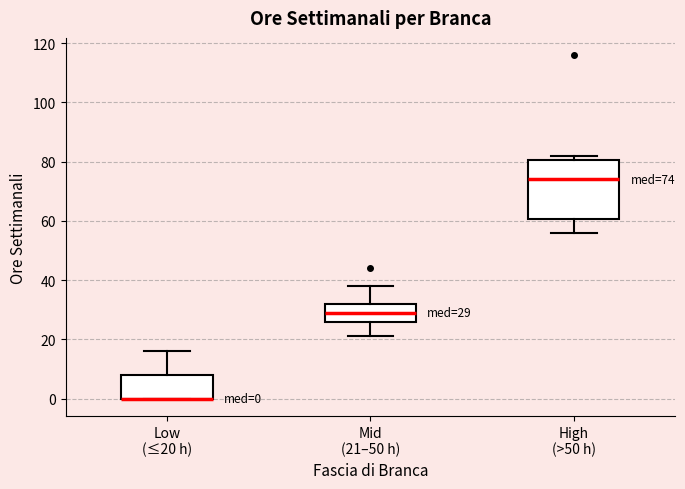

Which box is the tallest, from its lower edge to its upper edge?

High (>50 h)